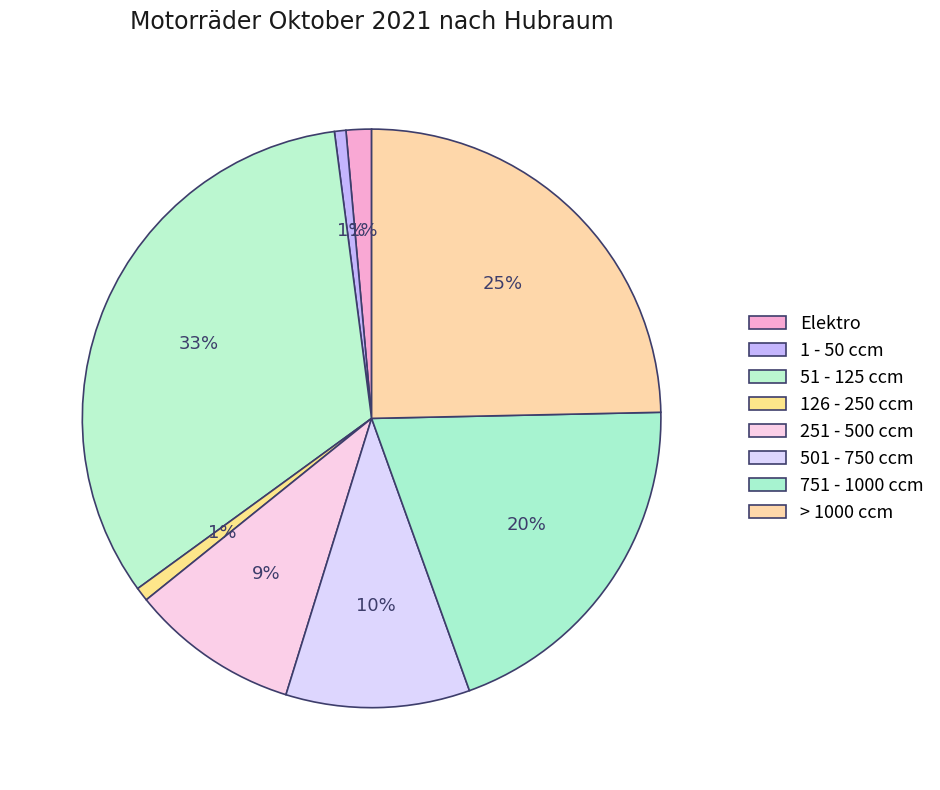

Count the number of slices in the pie.

8